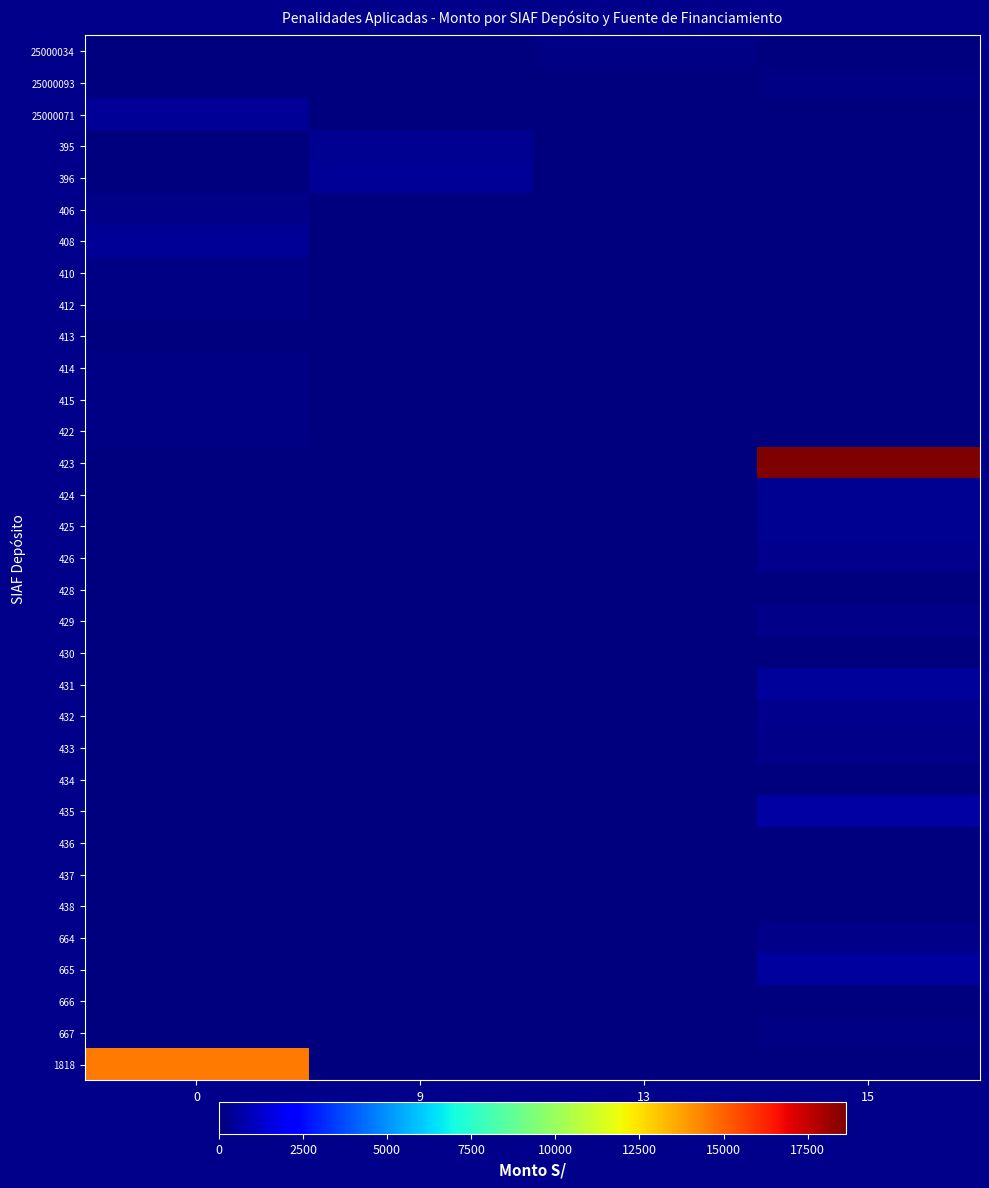

What is the maximum value shown in the chart?

18628.0